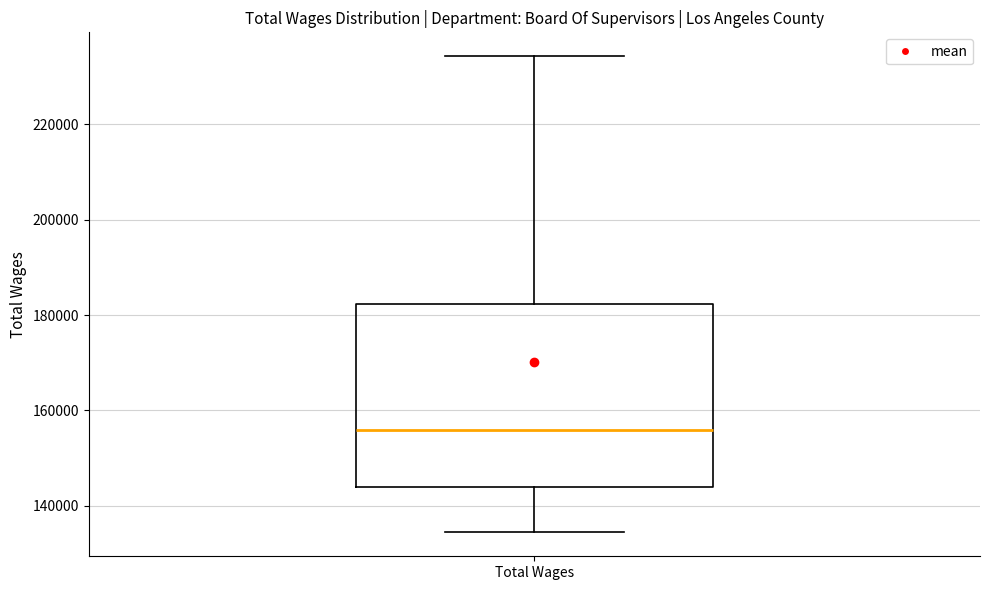

Read this box plot against the y-axis: the position of the median line, the range covered by the box, and the ends of both whiskers. The values are not printed on the chart, so give them approximately, as read against the axis.

median 156000, box 144000 to 182000, whiskers 134000 to 234000